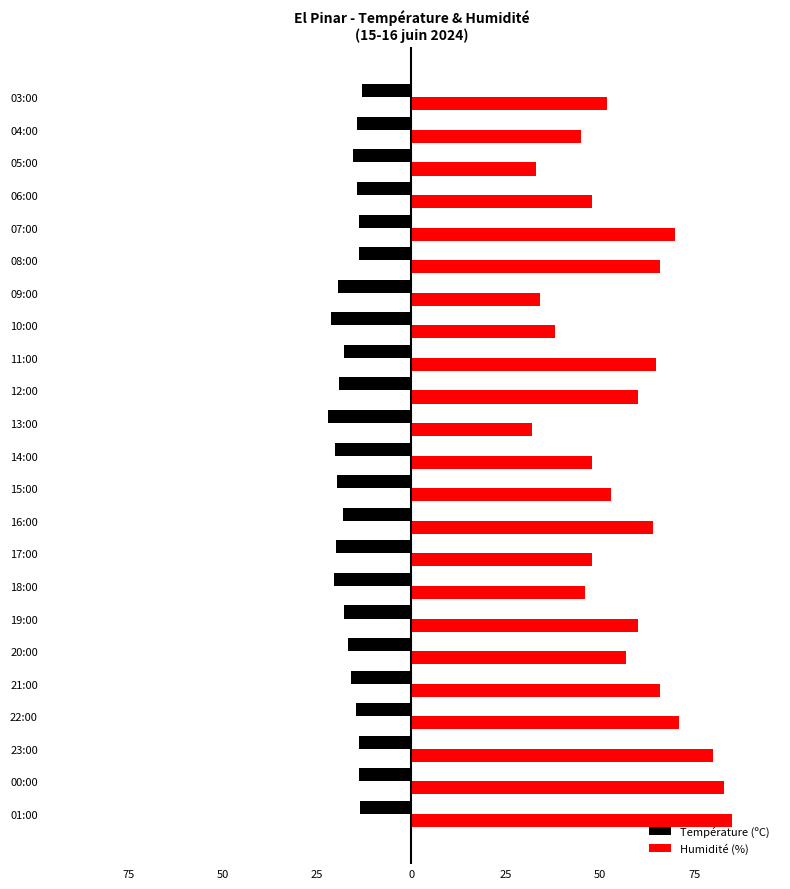

What is the highest value of the Humidité (%) series?

85.0